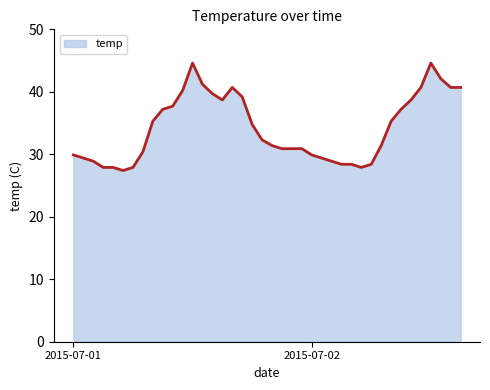

Count the number of values greater than 32.

20